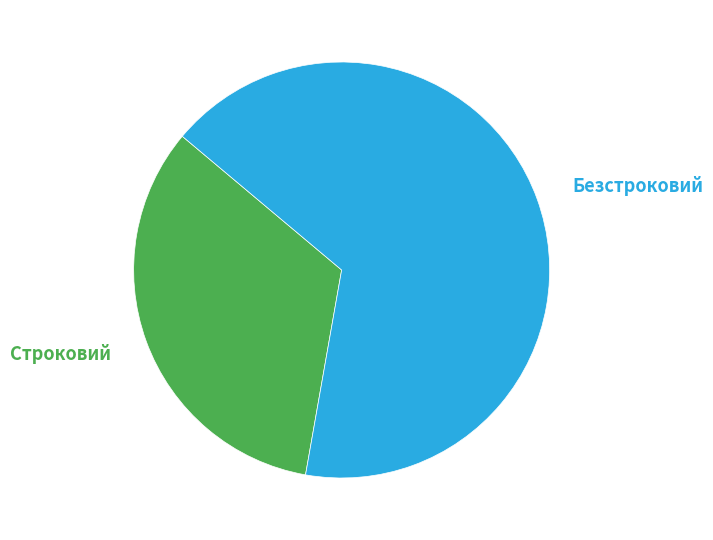

To the nearest percent, what is the average slice percentage?

50%